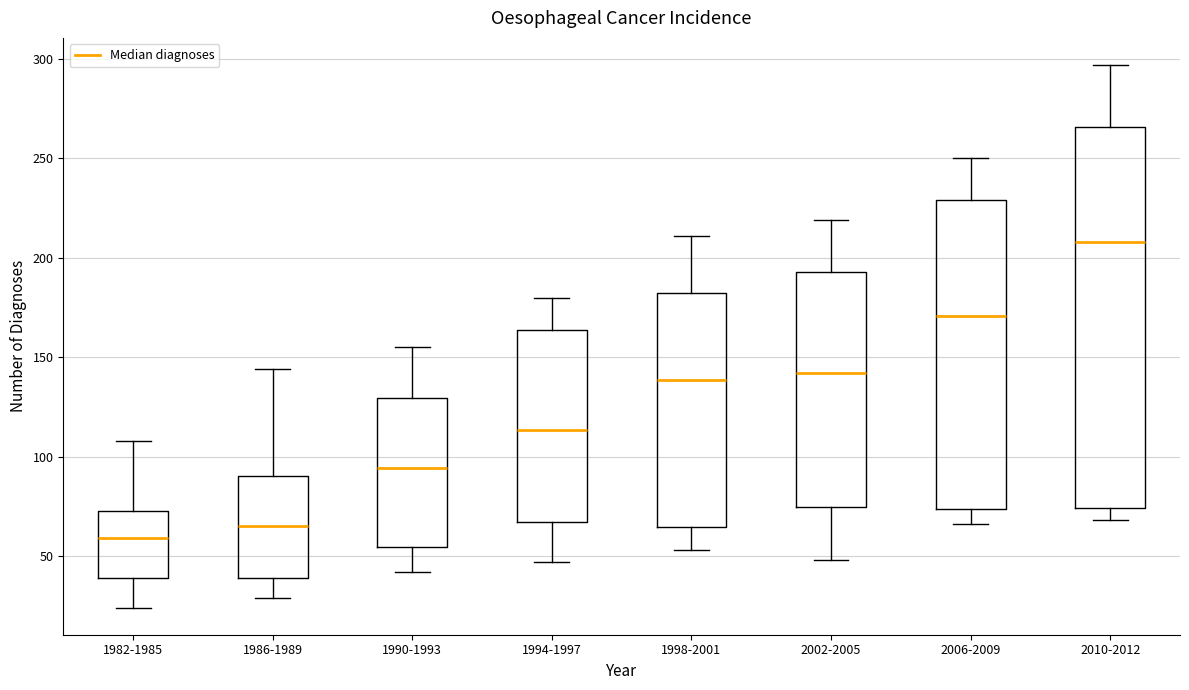

Where does the median line of the box for 2010-2012 sit on the y-axis? The values are not printed on the chart, so give them approximately, as read against the axis.

210